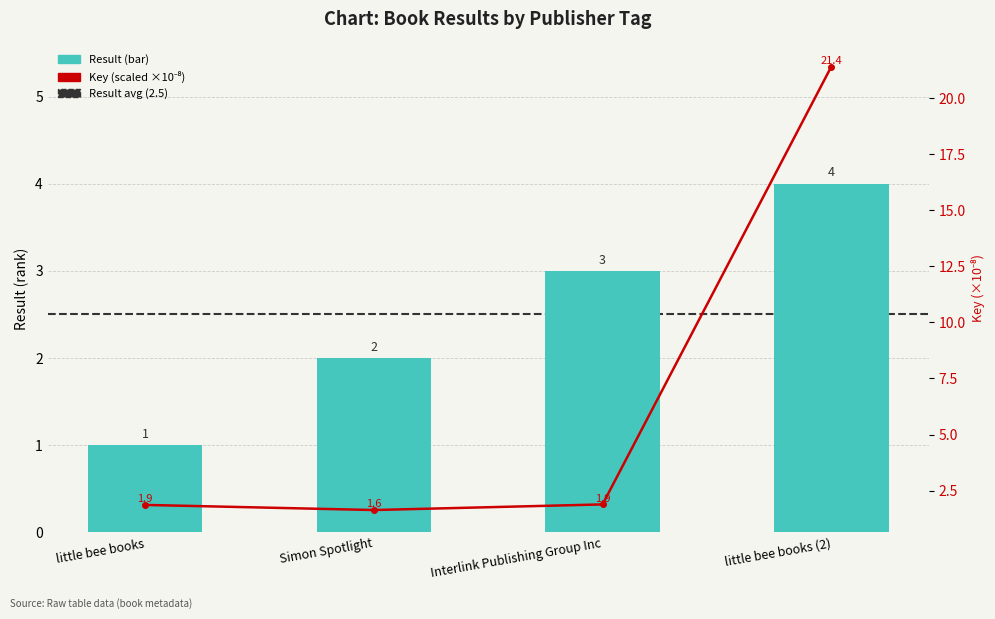

List the series in order of their overall mean, highest first.

Key, Result